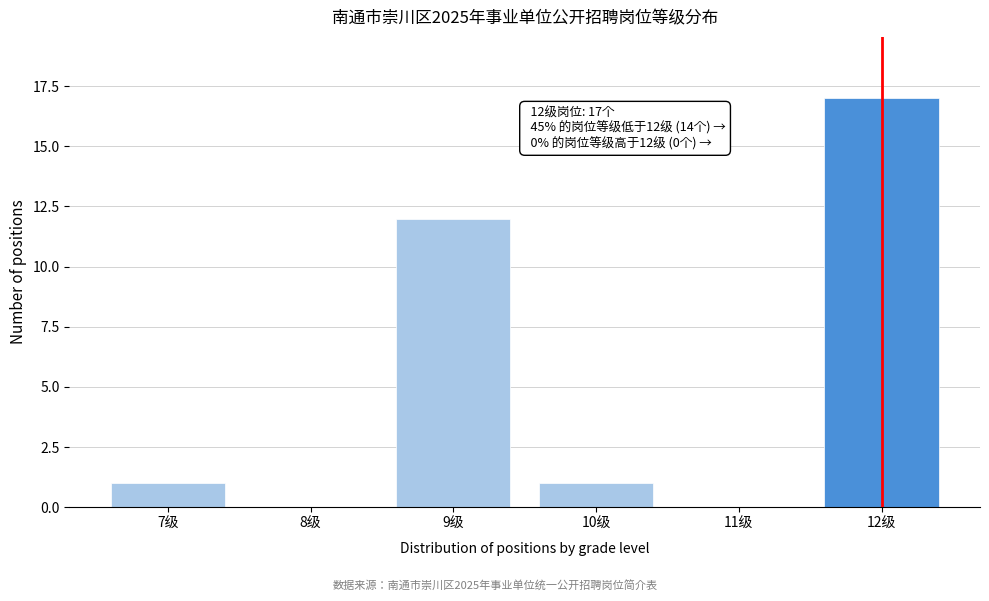

Reading left to right, what are all the values shown in this chart?

7级=1	8级=0	9级=12	10级=1	11级=0	12级=17